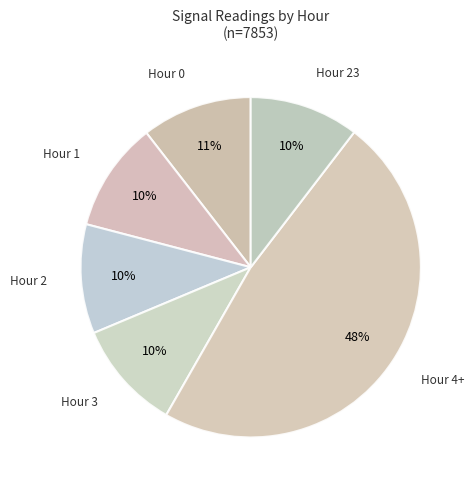

Is there a majority slice in this chart?

No